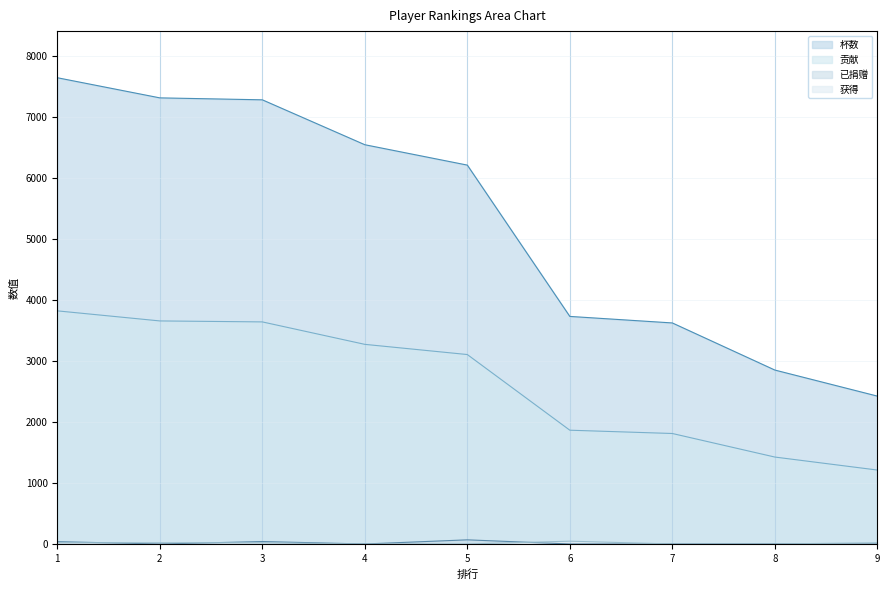

Reading left to right, extract all data points from this chart.

杯数_line: 7642	7312	7280	6544	6210	3730	3623	2851	2424
贡献_line: 3821	3656	3640	3272	3105	1865	1811	1425	1212
已捐赠_line: 38	0	40	0	68	0	0	0	0
获得_line: 20	20	20	0	0	46	0	0	20